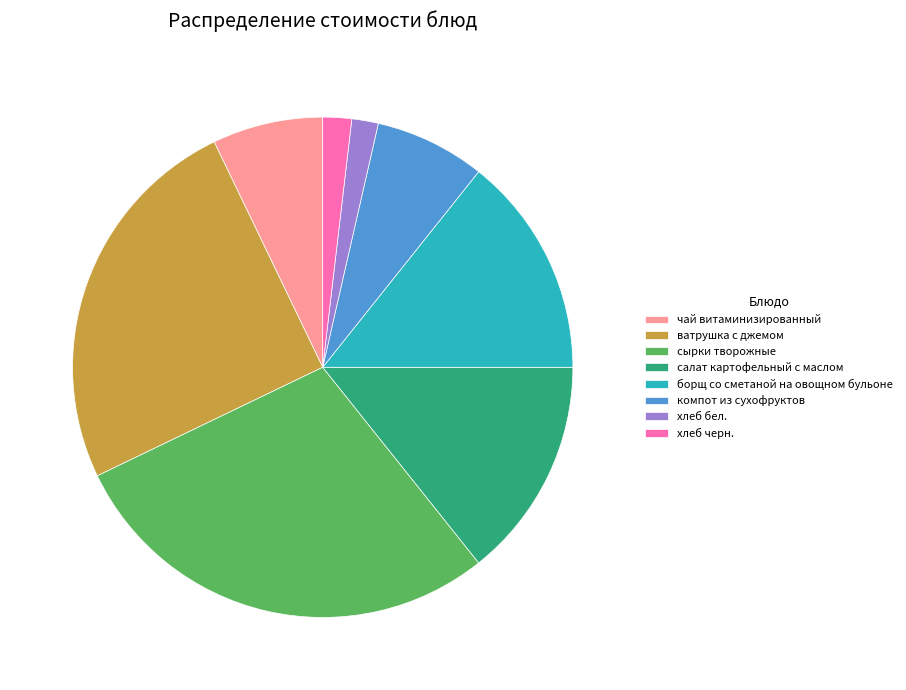

Is it true that хлеб черн. is 14% of the pie?

False